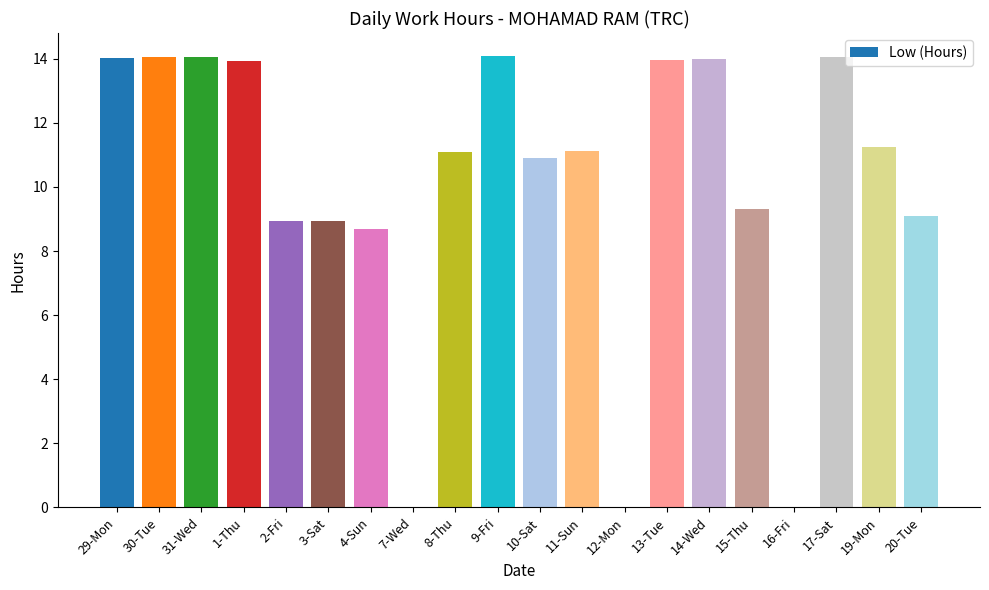

Between 14-Wed and 4-Sun, which is larger?

14-Wed